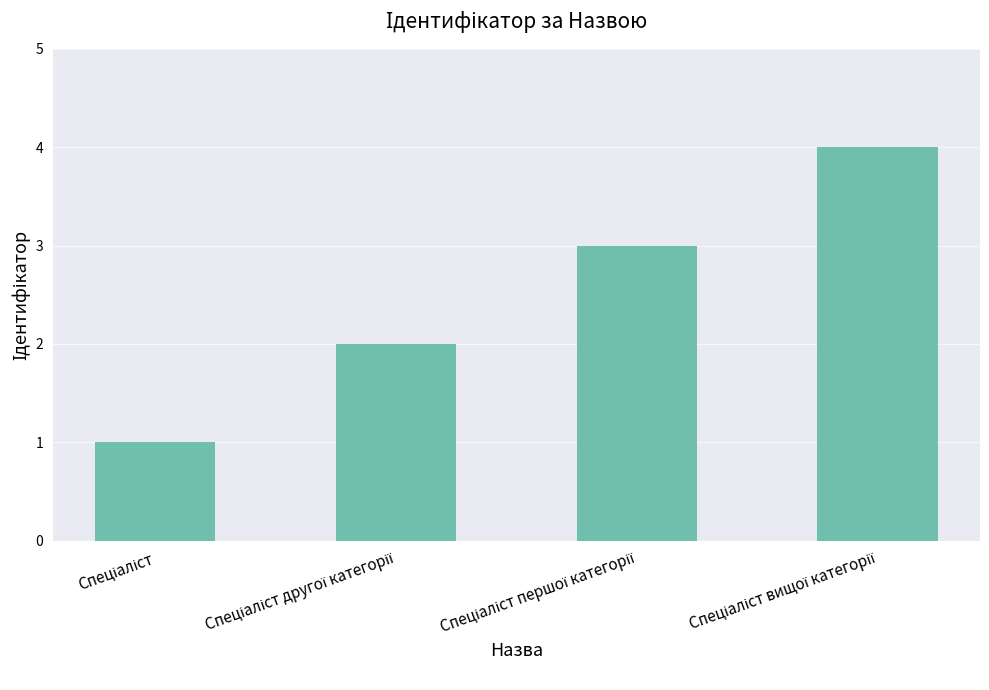

What is the maximum value shown in the chart?

4